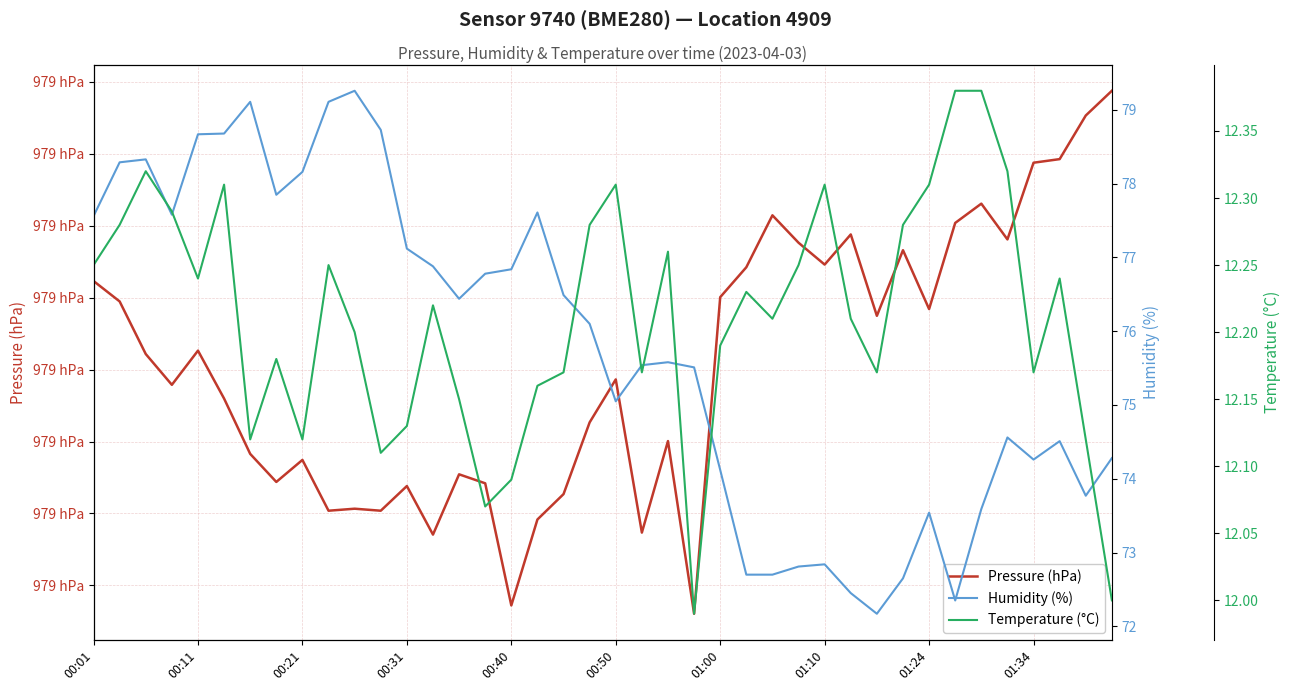

Does the chart display data point markers on the line(s)?

No